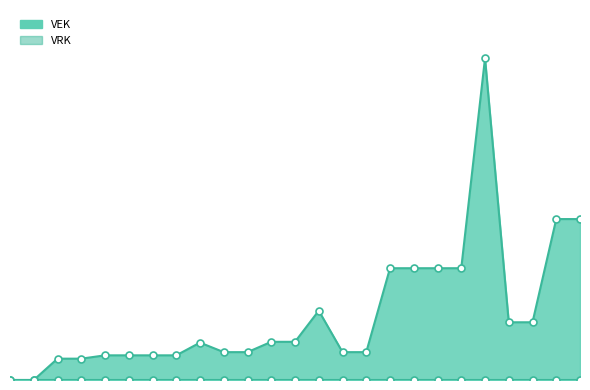

What is the change in value from 2022 1ste aanpassing – goedgekeurd to 2022 uitvoering?

+4921